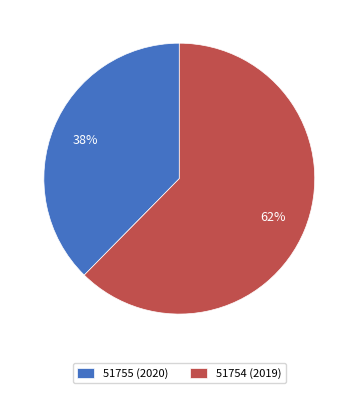

Which category has the smallest portion of the pie?

51755 (2020)